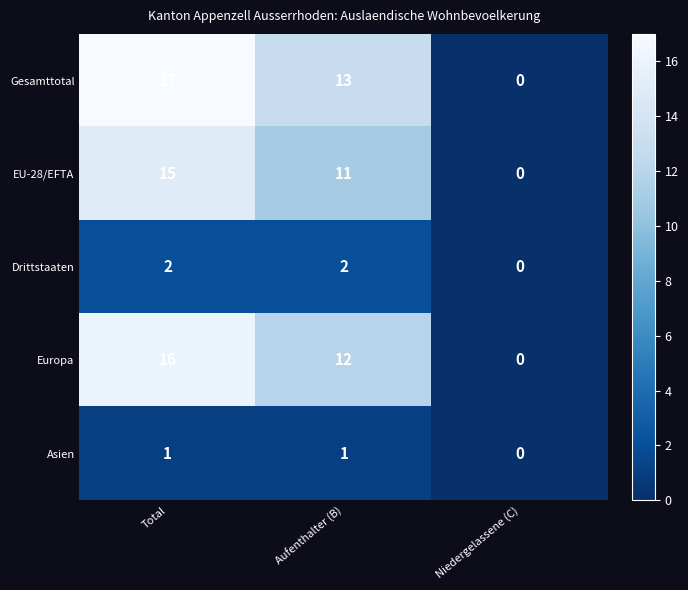

How many categories are shown in the chart?

3